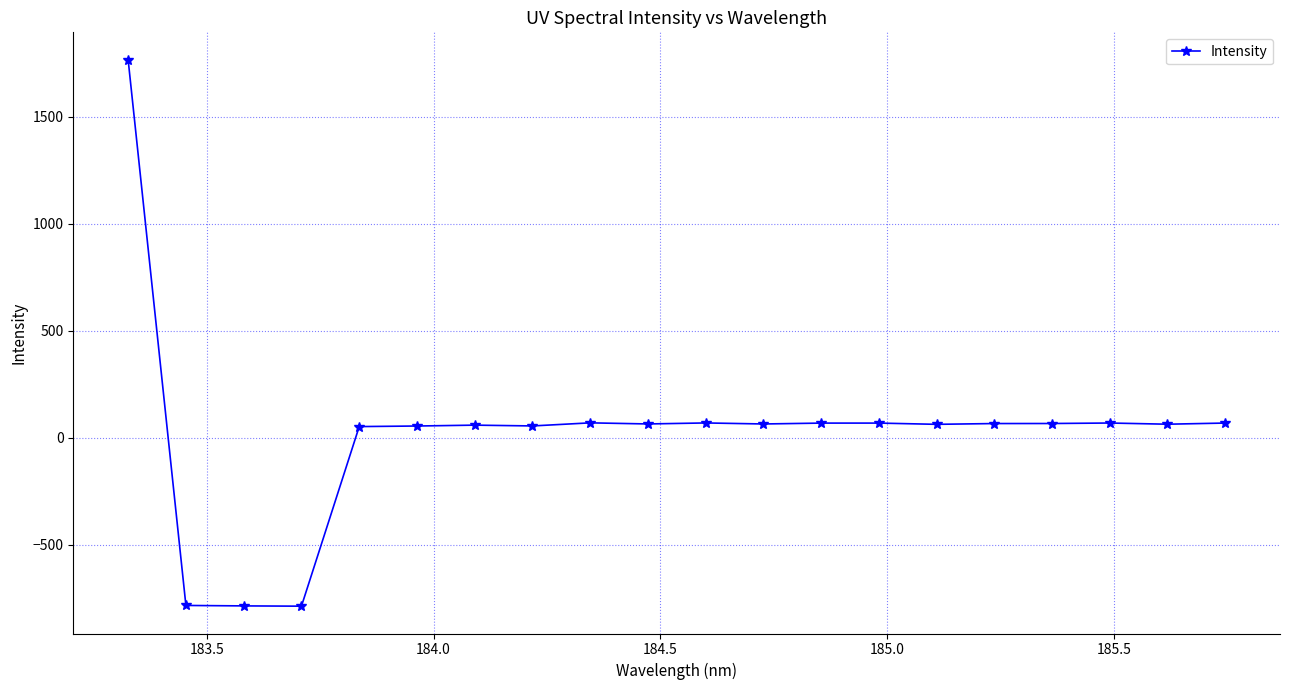

What is the greatest value displayed?

1767.6